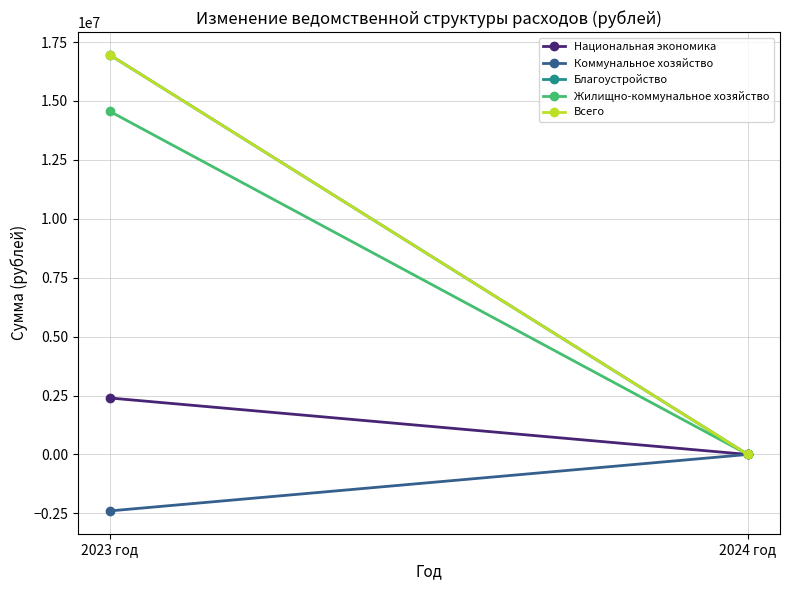

Between 2023 год and 2024 год, which series saw the biggest shift?

Благоустройство